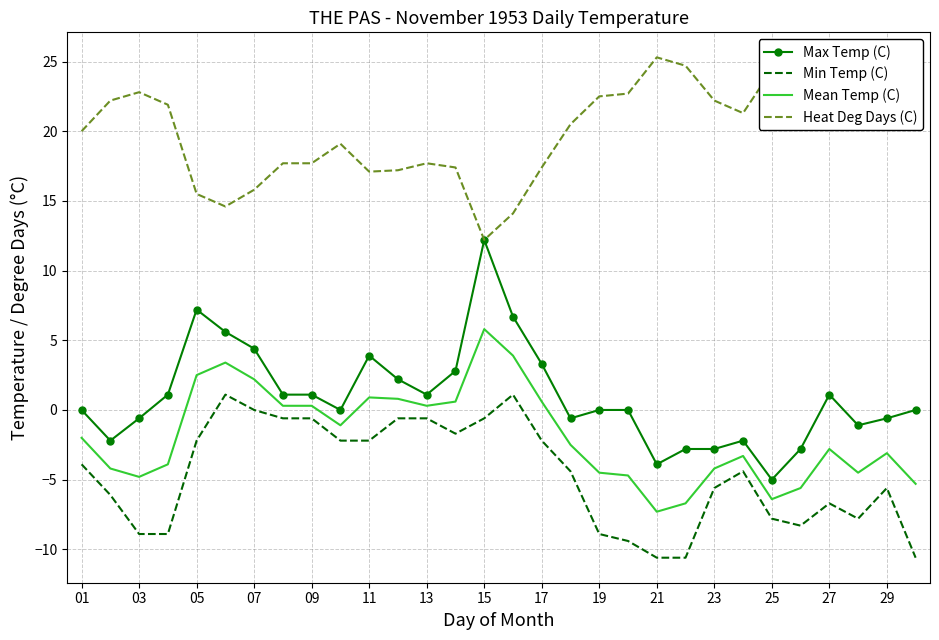

True or false: Heat Deg Days (C) and Mean Temp (C) intersect in this chart.

False